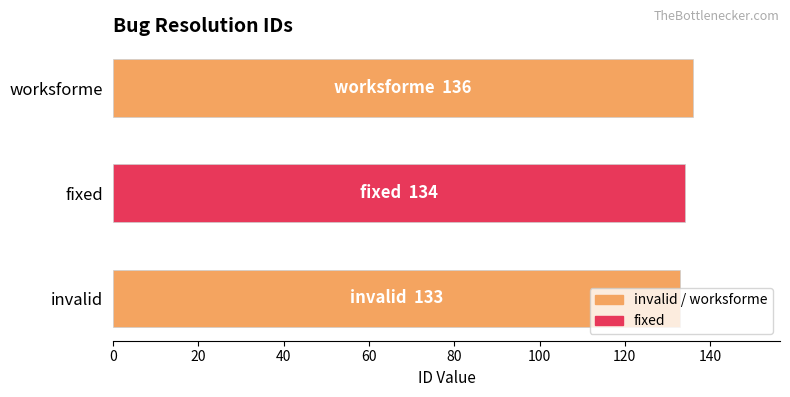

What is the sum of all values?

403